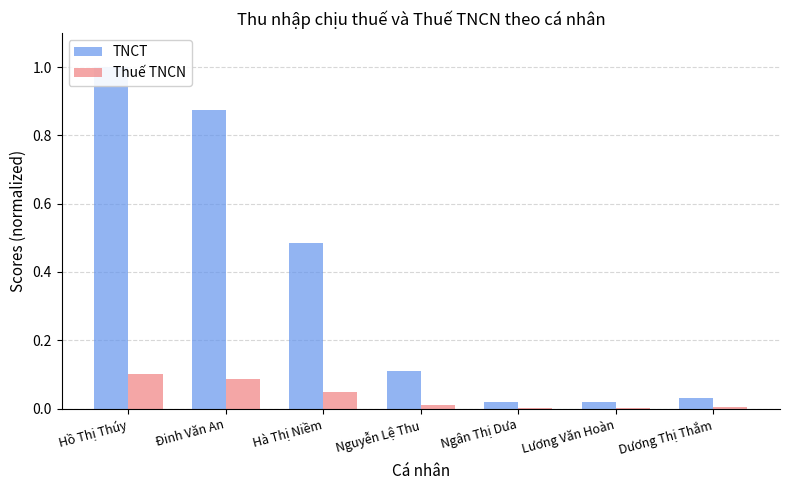

Reading left to right, extract all data points from this chart.

TNCT: Hồ Thị Thúy=1.0	Đinh Văn An=0.9	Hà Thị Niềm=0.5	Nguyễn Lệ Thu=0.1	Ngân Thị Dưa=0.0	Lương Văn Hoàn=0.0	Dương Thị Thắm=0.0
Thuế TNCN: Hồ Thị Thúy=0.1	Đinh Văn An=0.1	Hà Thị Niềm=0.0	Nguyễn Lệ Thu=0.0	Ngân Thị Dưa=0.0	Lương Văn Hoàn=0.0	Dương Thị Thắm=0.0